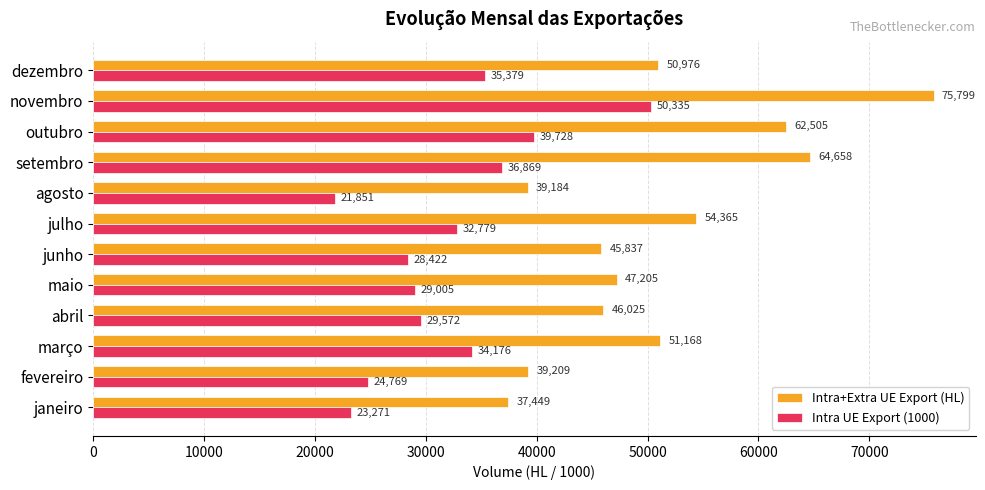

What is the average value of the Intra UE Export (1000) series?

32179.7